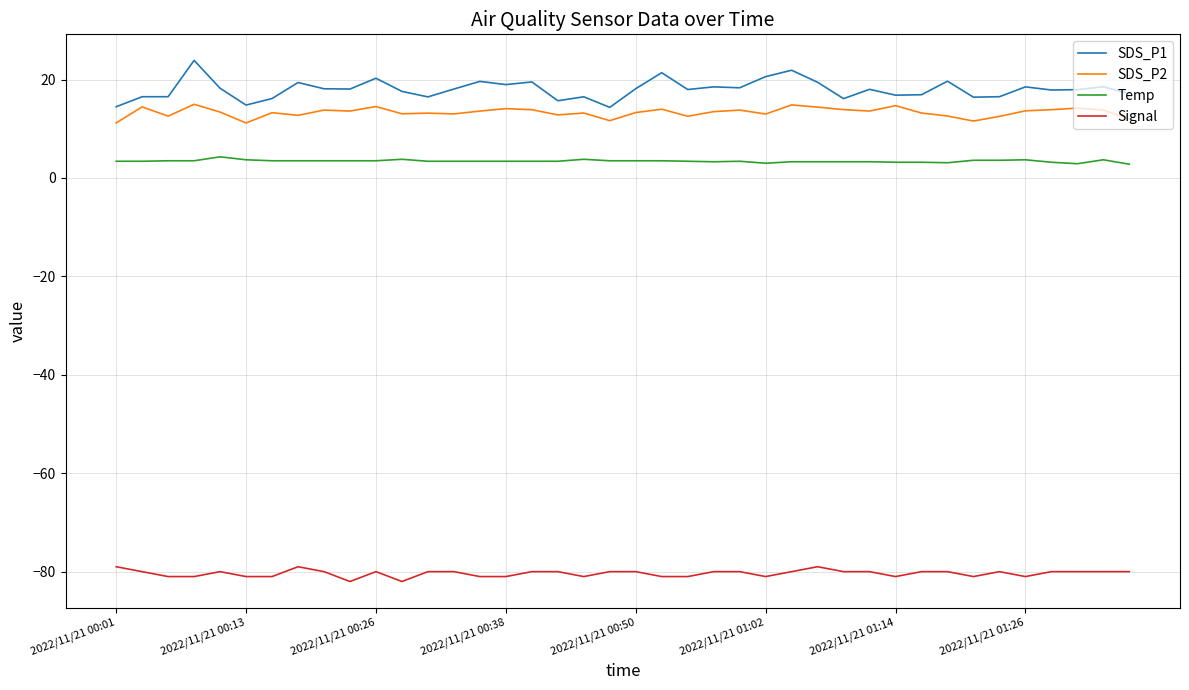

Which series has the largest total across all categories?

SDS_P1